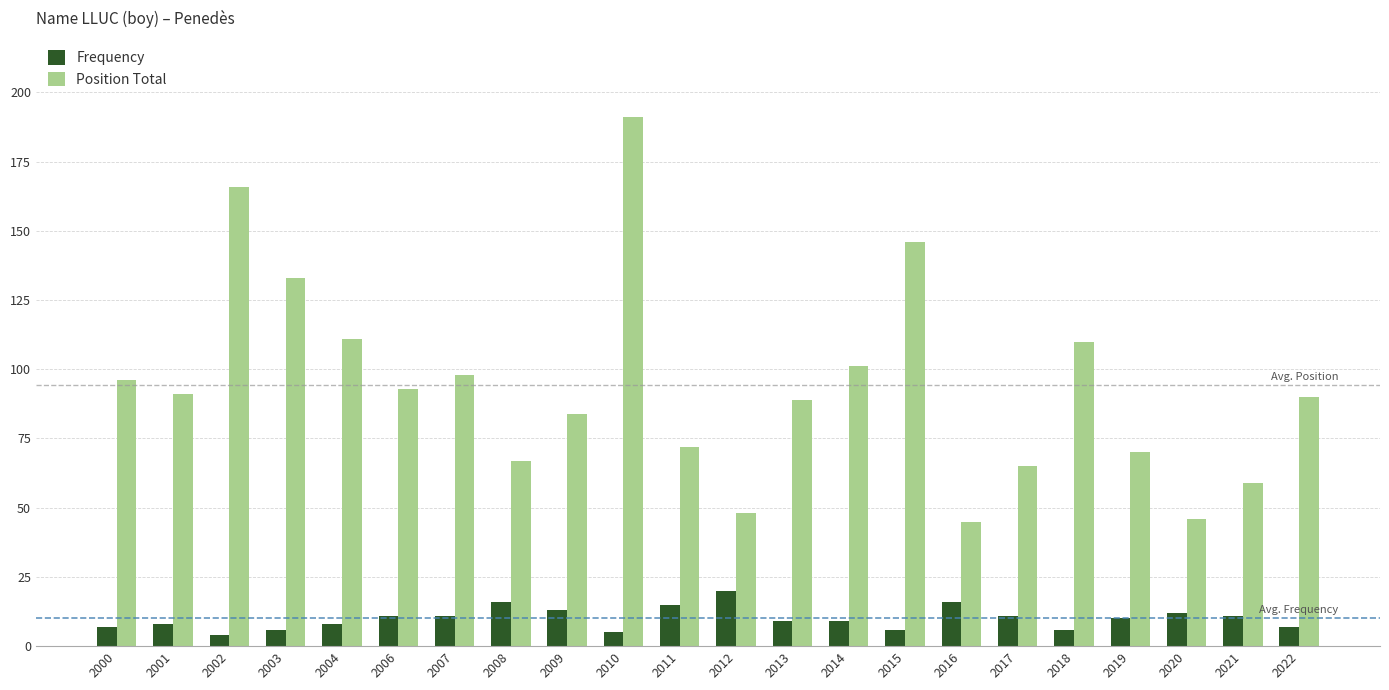

What is the approximate value of Position Total at 2010?

191